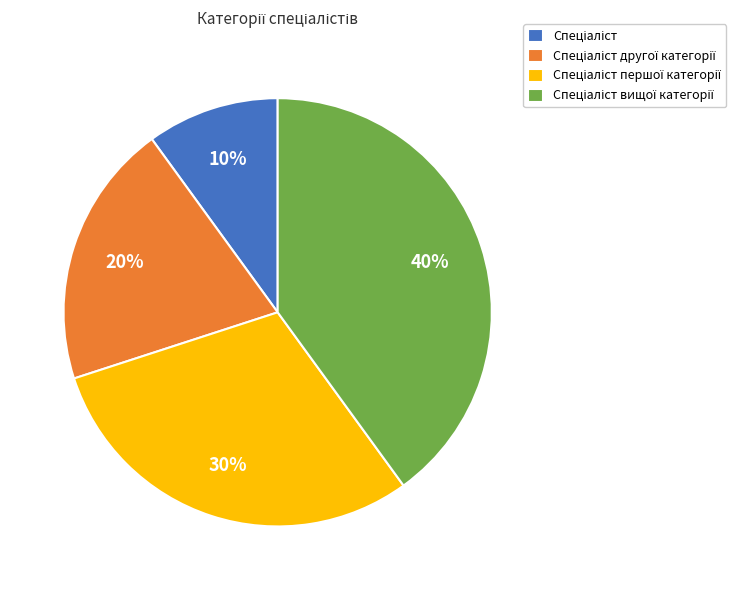

To the nearest percent, what is the difference between the largest and smallest slice percentages?

30%